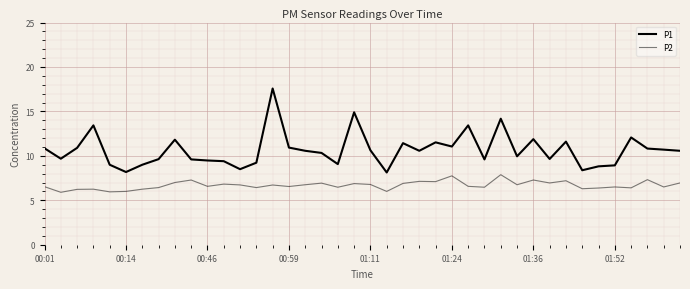

Does the chart have visible grid lines?

Yes